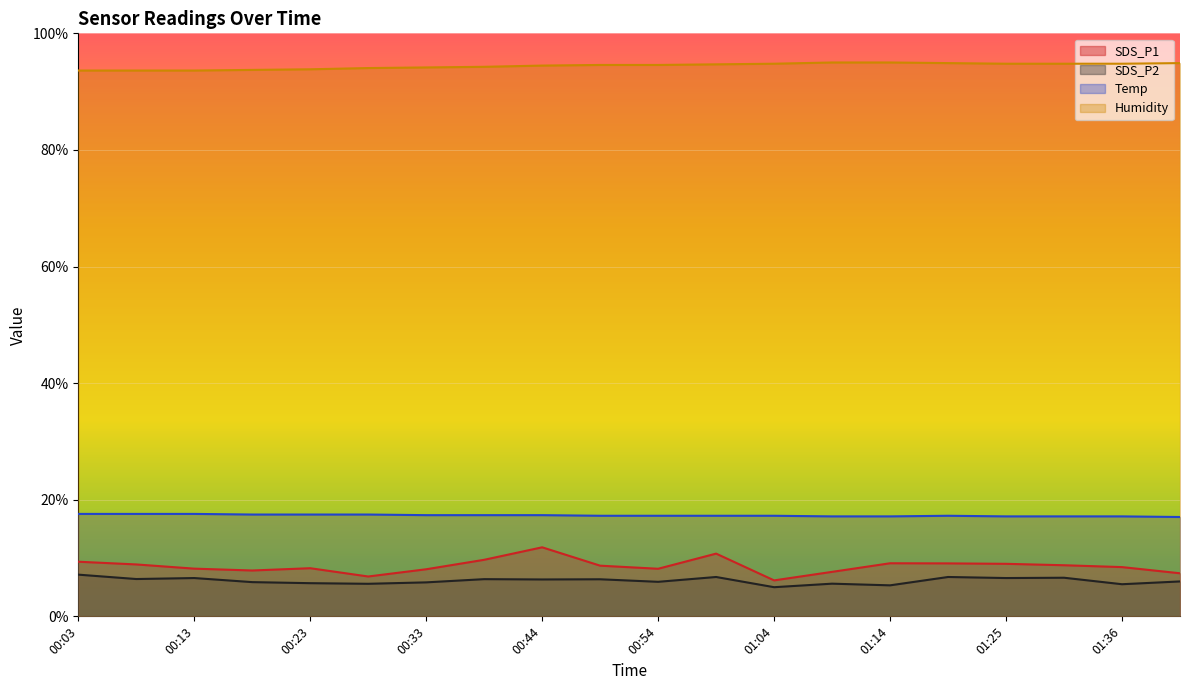

What is the label of the 15th point from the left?

01:14